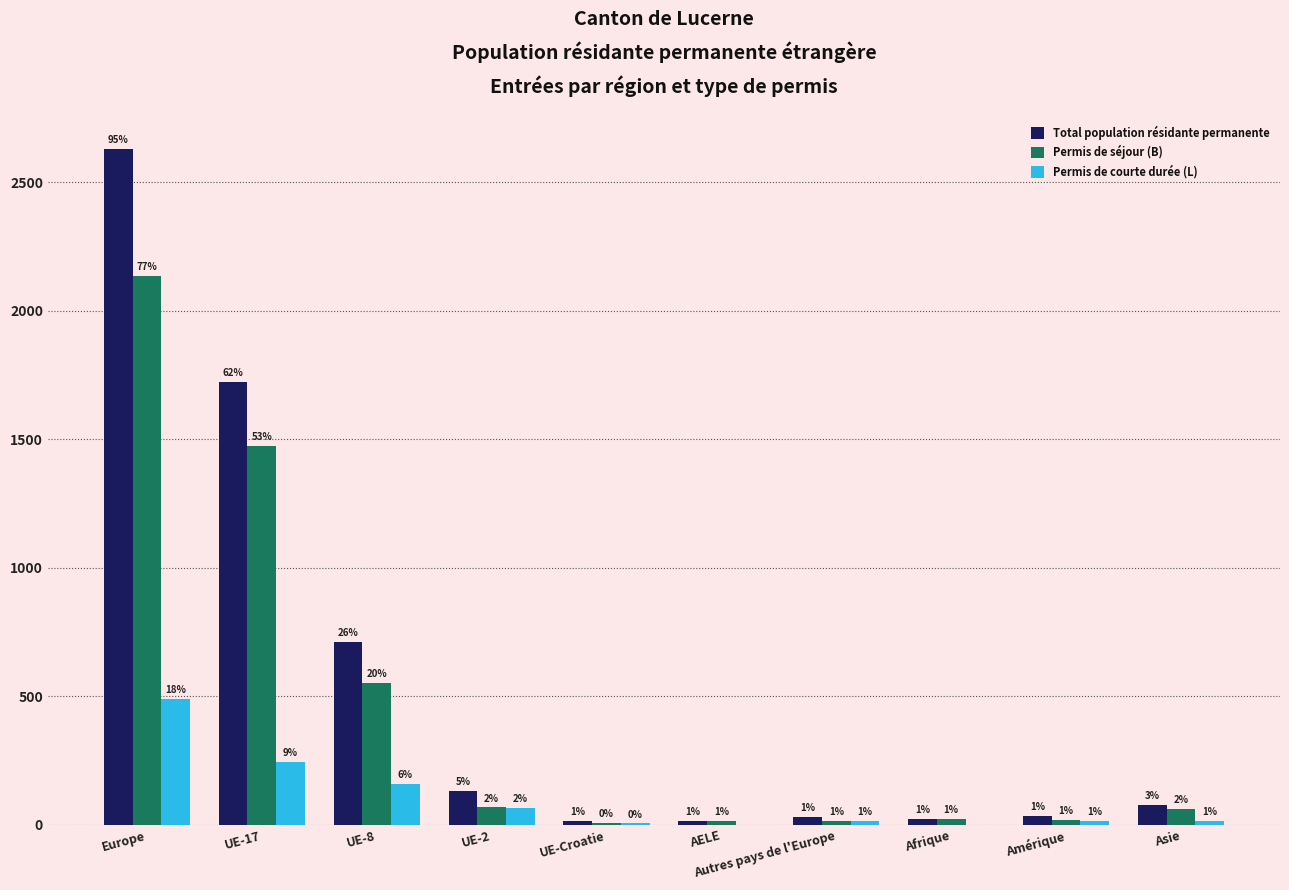

Reading left to right, what are all the values shown in this chart?

Total population résidante permanente: Europe=2629	UE-17=1724	UE-8=711	UE-2=133	UE-Croatie=15	AELE=15	Autres pays de l'Europe=31	Afrique=22	Amérique=36	Asie=78
Permis de séjour (B): Europe=2137	UE-17=1475	UE-8=553	UE-2=68	UE-Croatie=9	AELE=15	Autres pays de l'Europe=17	Afrique=22	Amérique=21	Asie=62
Permis de courte durée (L): Europe=489	UE-17=246	UE-8=158	UE-2=65	UE-Croatie=6	AELE=0	Autres pays de l'Europe=14	Afrique=0	Amérique=15	Asie=15